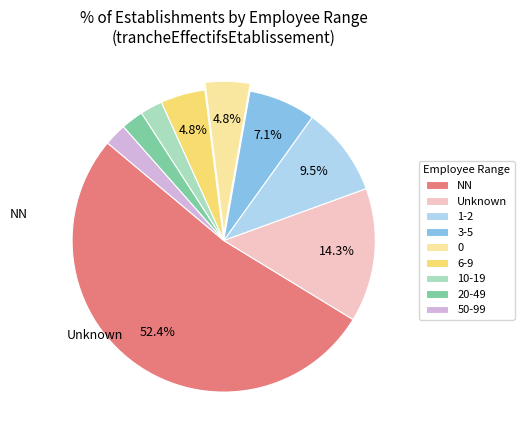

How many segments does this pie chart have?

9